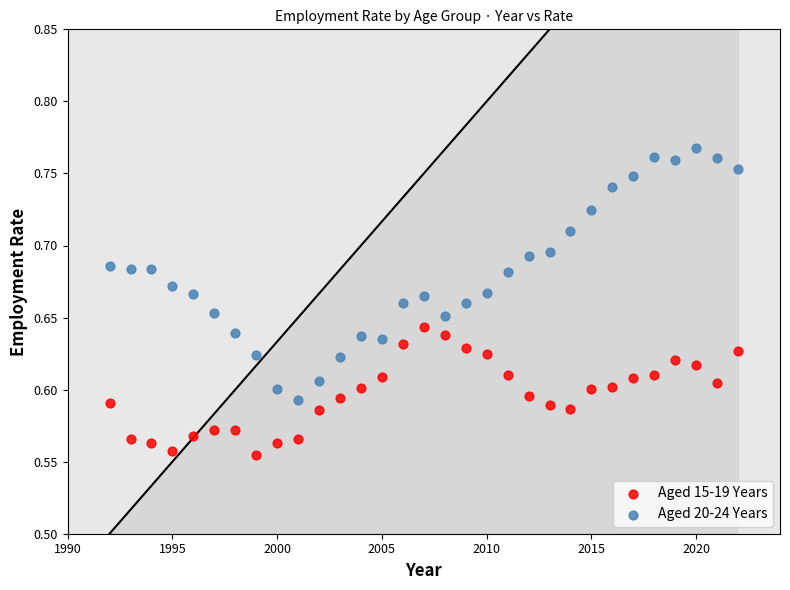

Across all data points, what is the range of X values (max minus min)?

30.0